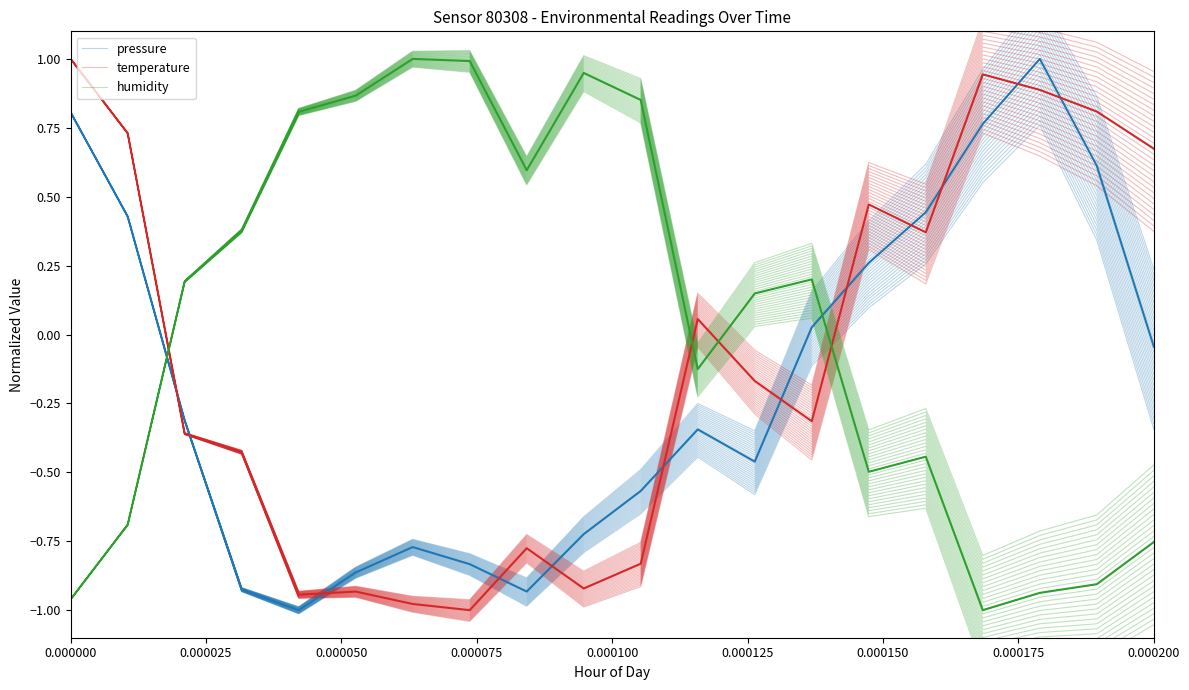

Read the temperature value at 0.000100.

-0.9